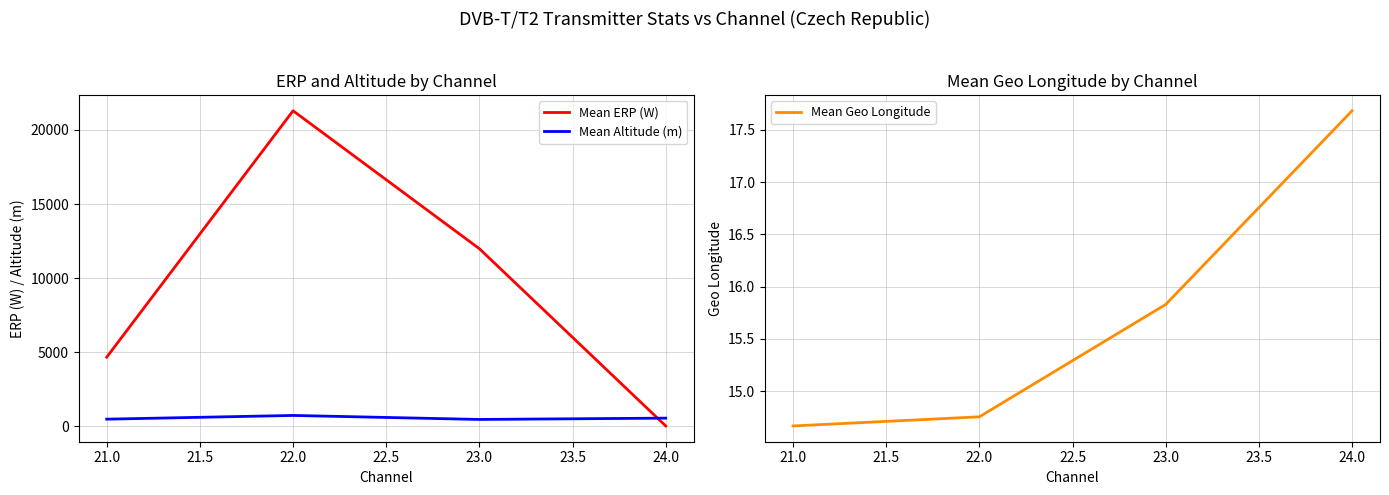

In Mean Altitude (m), how many points are lower than both neighbors (excluding endpoints)?

1